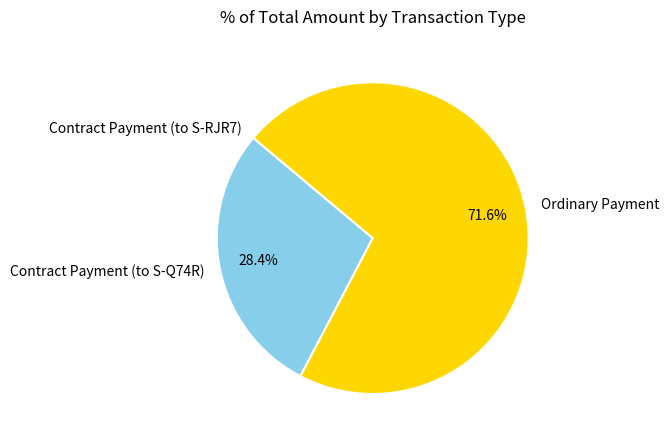

Which category has the biggest portion of the pie?

Ordinary Payment